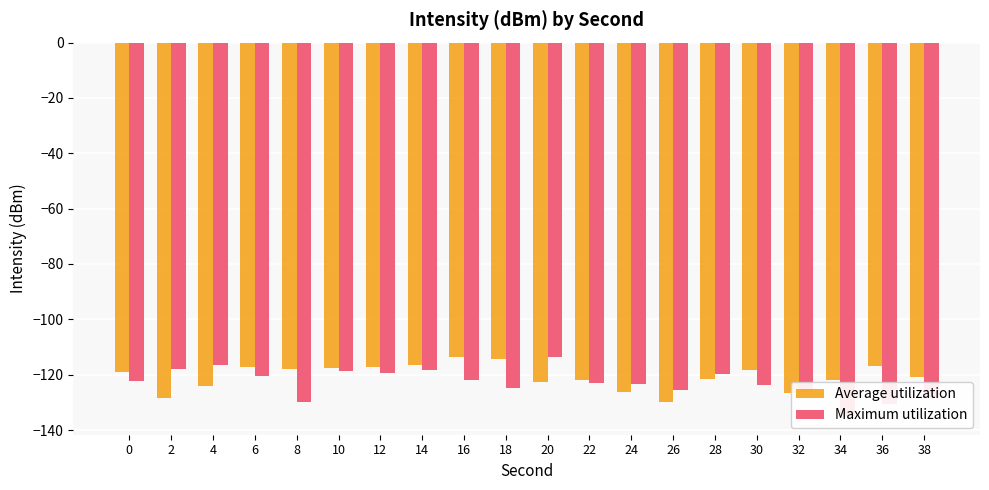

The Average utilization series shows -54.3 at 4. True or false?

False